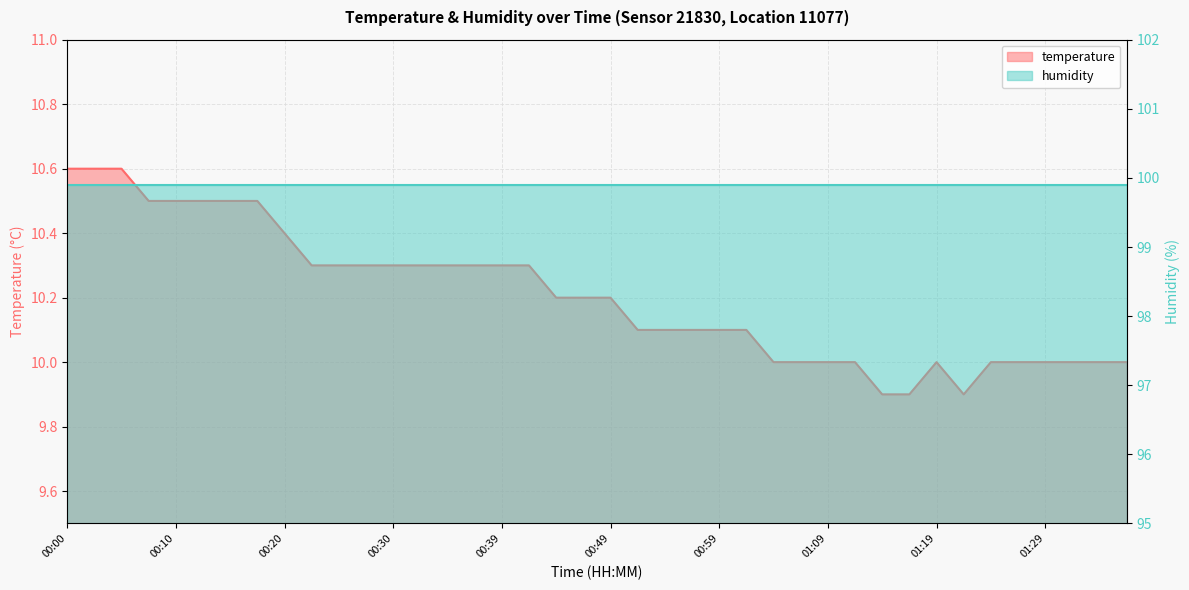

List the labels in order of value, largest first.

00:00, 00:02, 00:05, 00:07, 00:10, 00:12, 00:15, 00:17, 00:20, 00:22, 00:25, 00:27, 00:30, 00:32, 00:34, 00:37, 00:39, 00:42, 00:44, 00:47, 00:49, 00:52, 00:54, 00:57, 00:59, 01:02, 01:04, 01:06, 01:09, 01:11, 01:19, 01:24, 01:26, 01:29, 01:31, 01:34, 01:36, 01:14, 01:16, 01:21